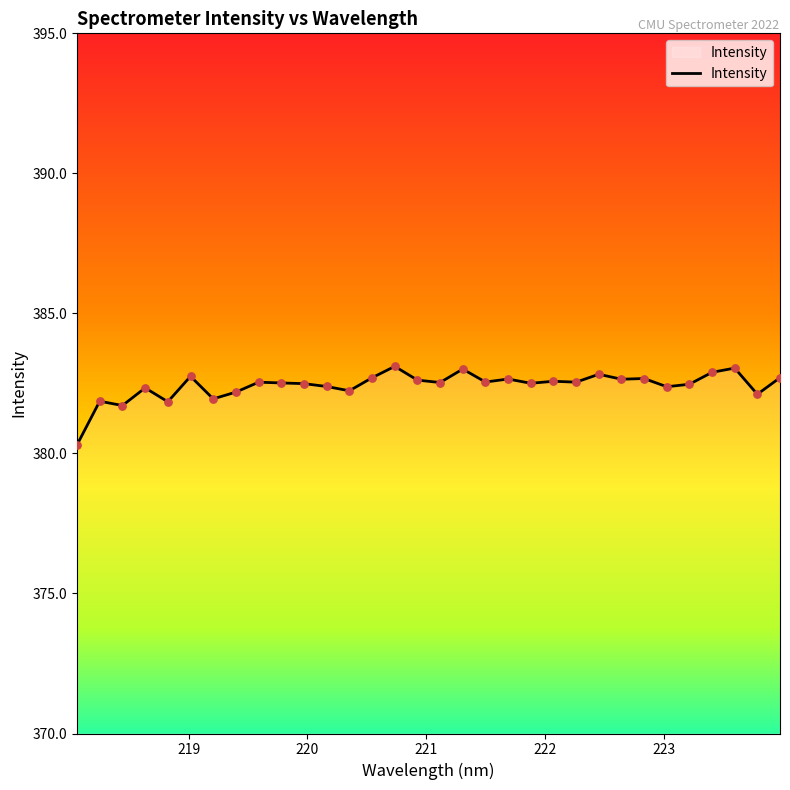

What is the minimum value shown in the chart?

380.3